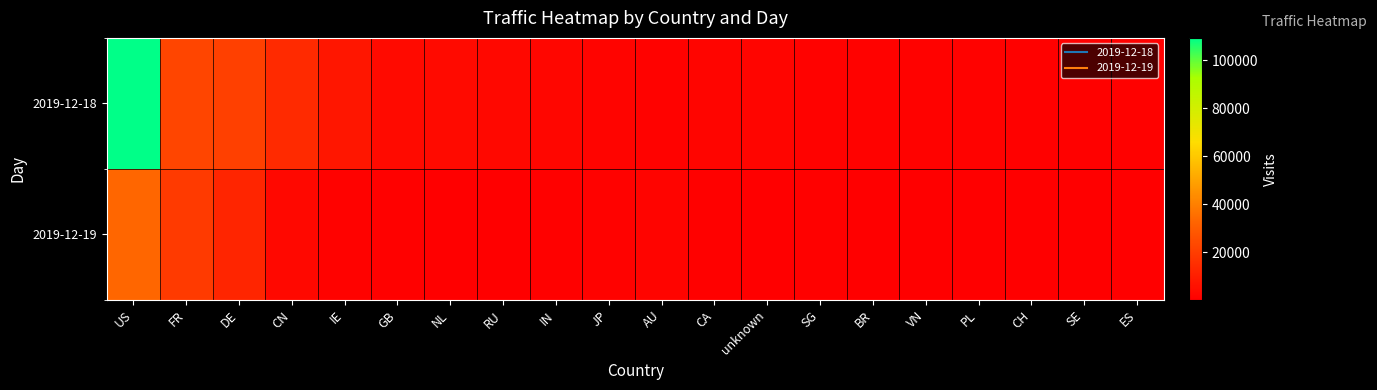

How many data points does each series have?

20